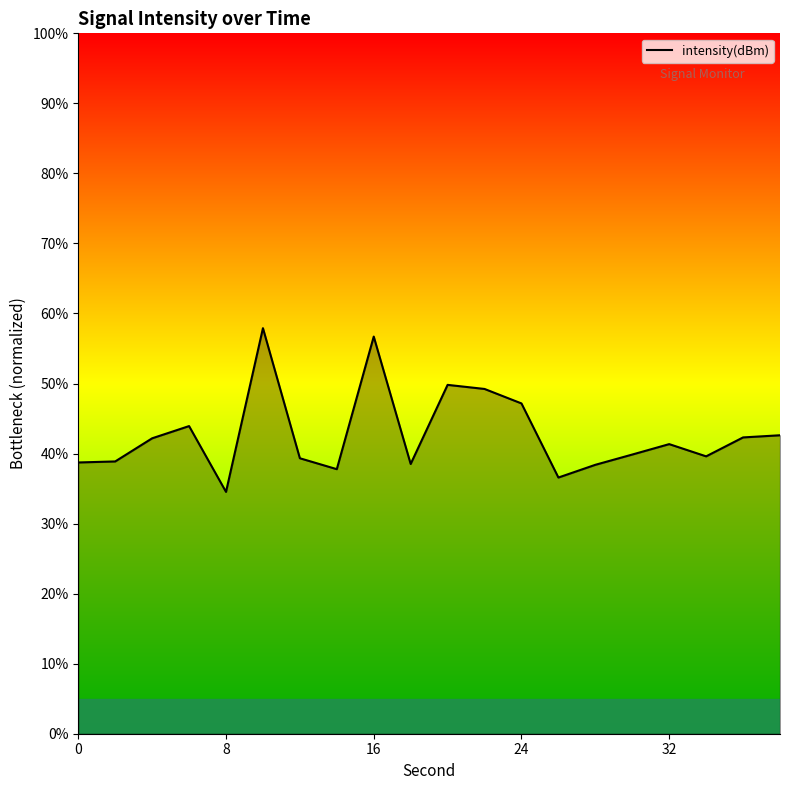

What is the smallest value displayed?

34.5